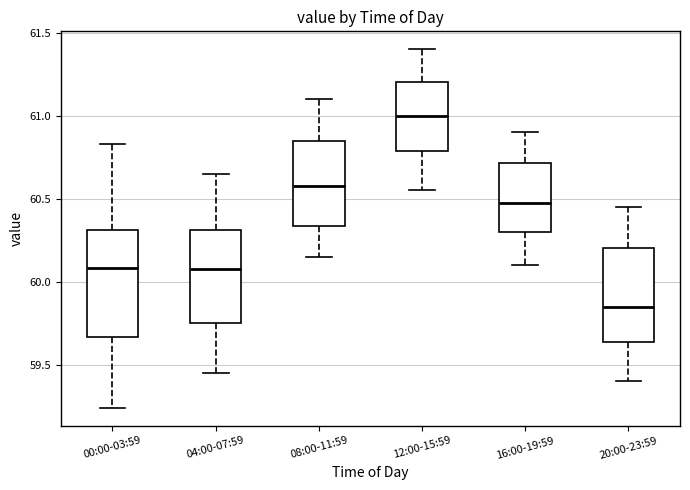

Which box's median line is the lowest?

20:00-23:59